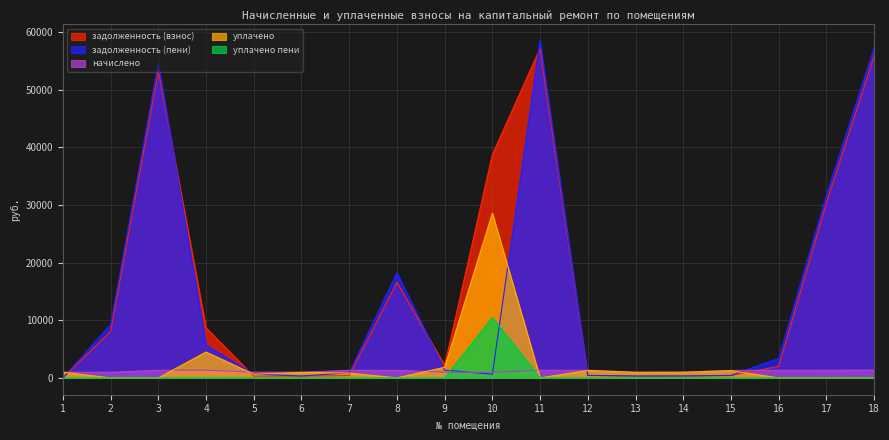

What is the difference between the maximum and minimum values in the задолженность (взнос) series?

57114.6